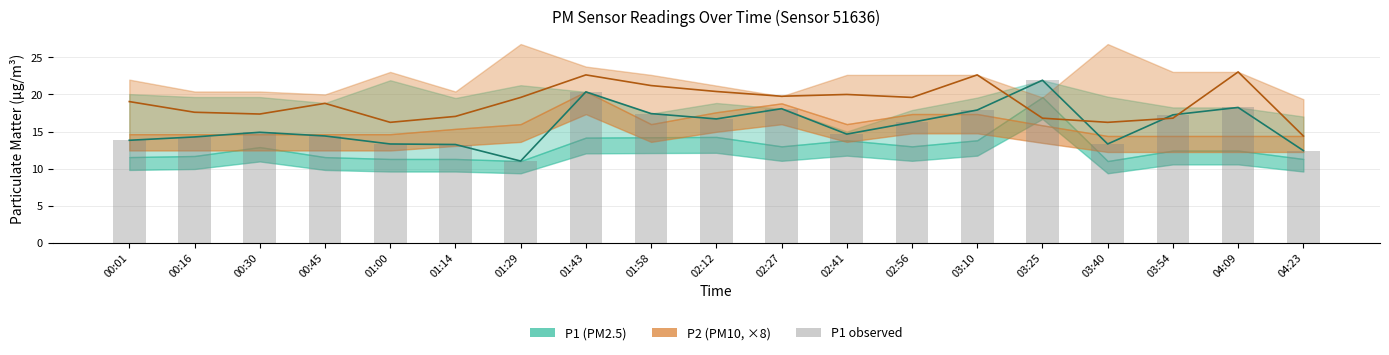

Where is P1 nearest to the value 16?

02:56